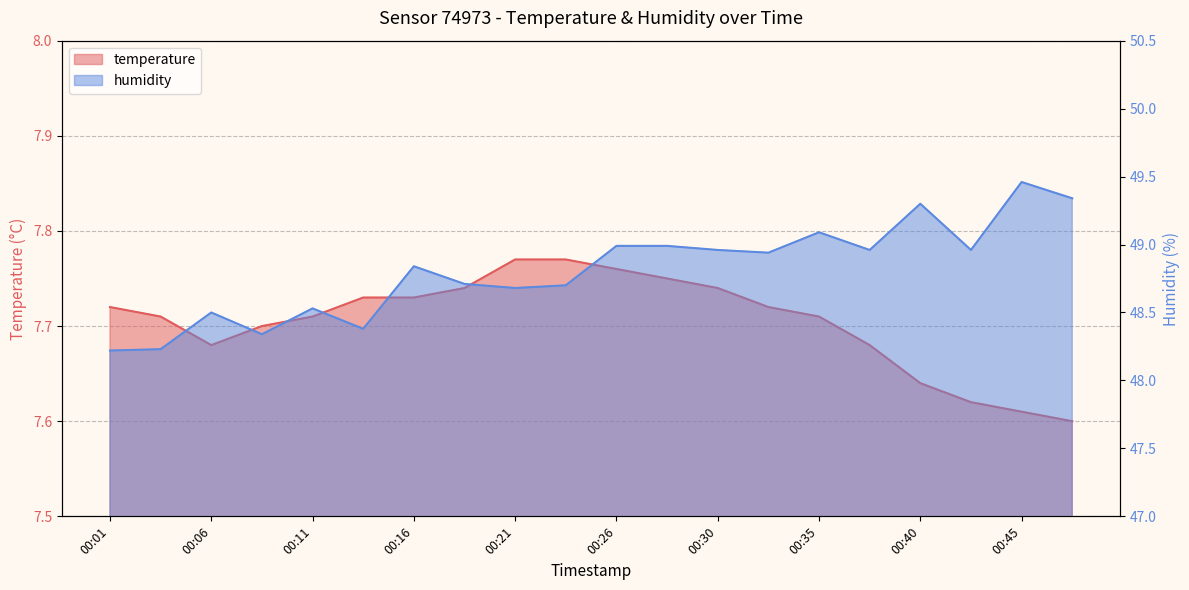

List the series in order of their peak value, lowest first.

temperature, humidity